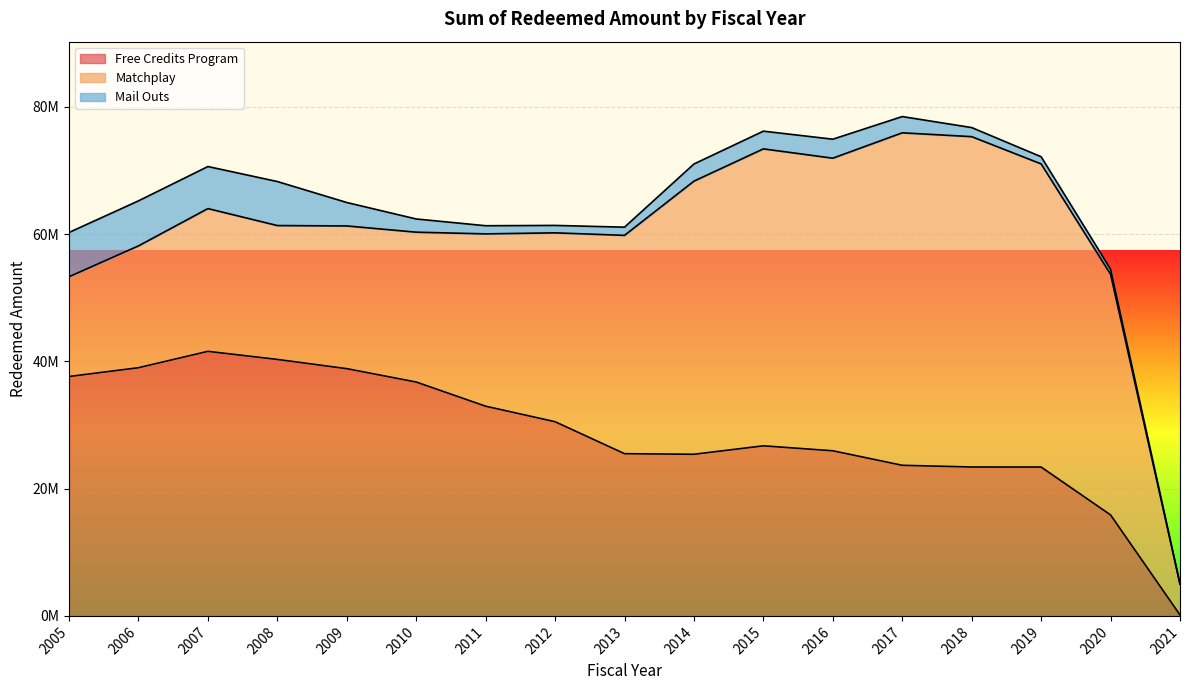

Is the value of Matchplay at 2019 greater than the value of Free Credits Program at 2011?

Yes